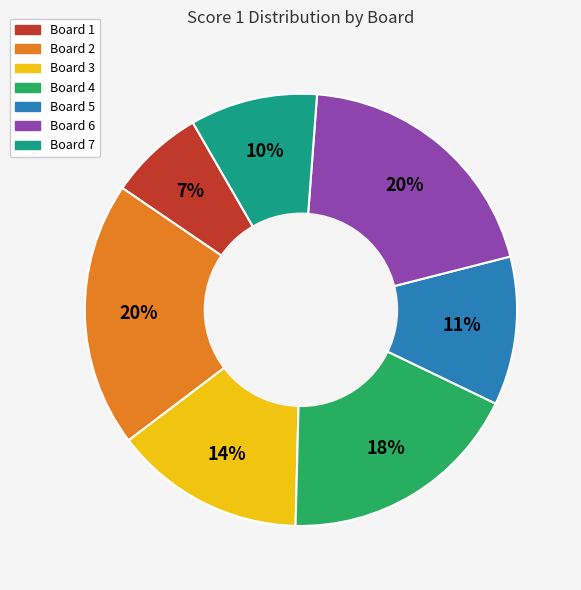

Approximately how many times larger is the value at Board 1 compared to Board 4?

0.4